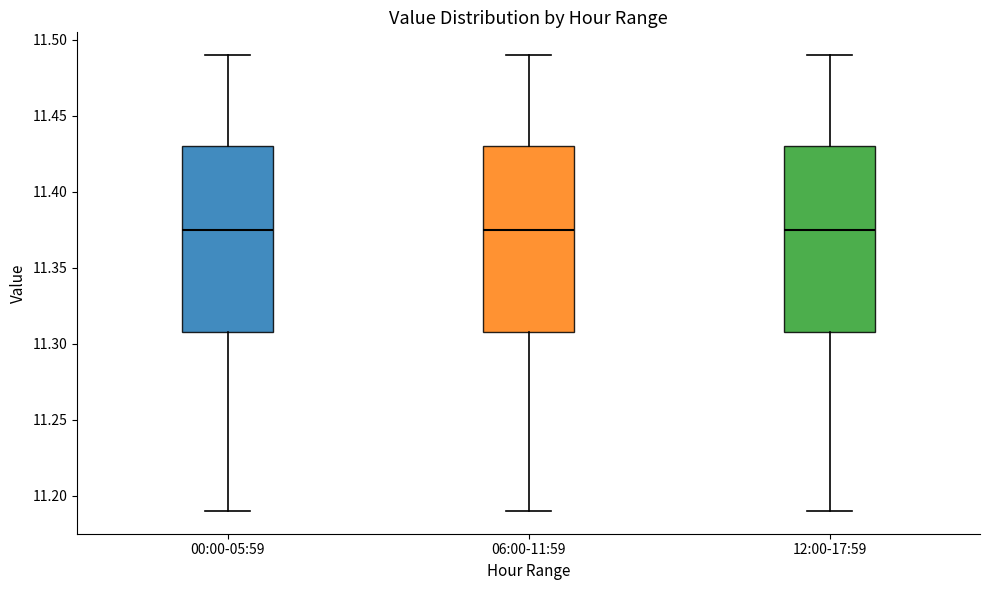

Where is the upper edge of the box for 00:00-05:59 on the y-axis? The values are not printed on the chart, so give them approximately, as read against the axis.

11.430